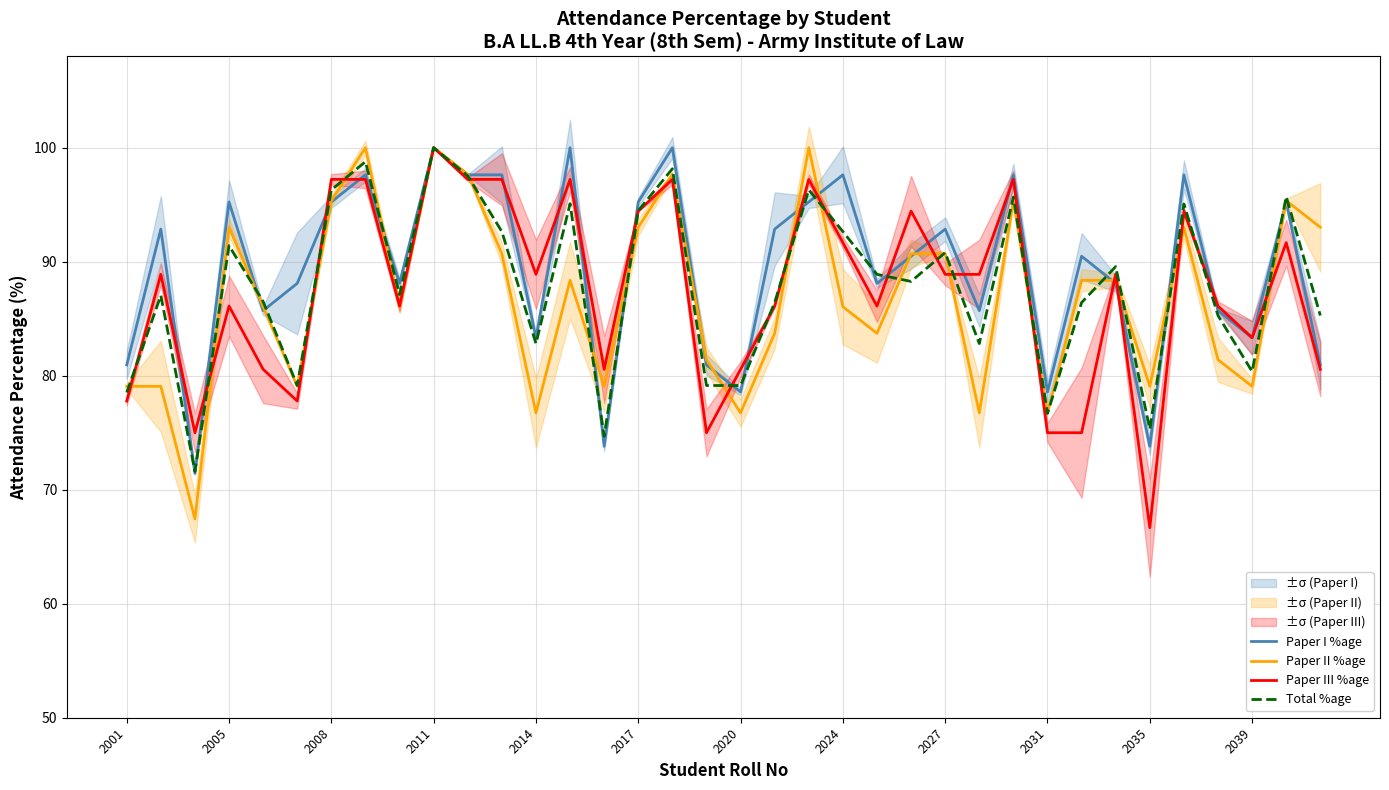

What is the difference between the maximum and second lowest values in the Paper III %age series?

25.0